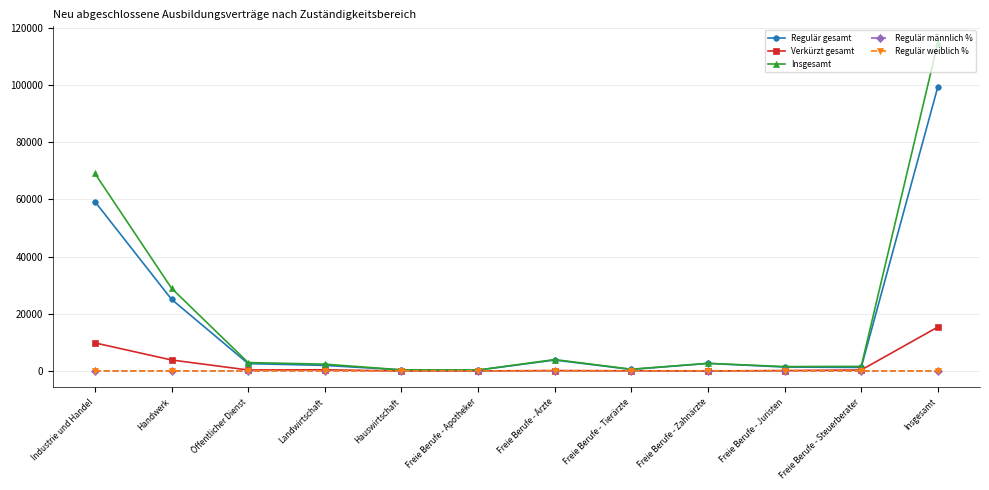

True or false: Regulär männlich % has more than 1 interior local peaks.

True